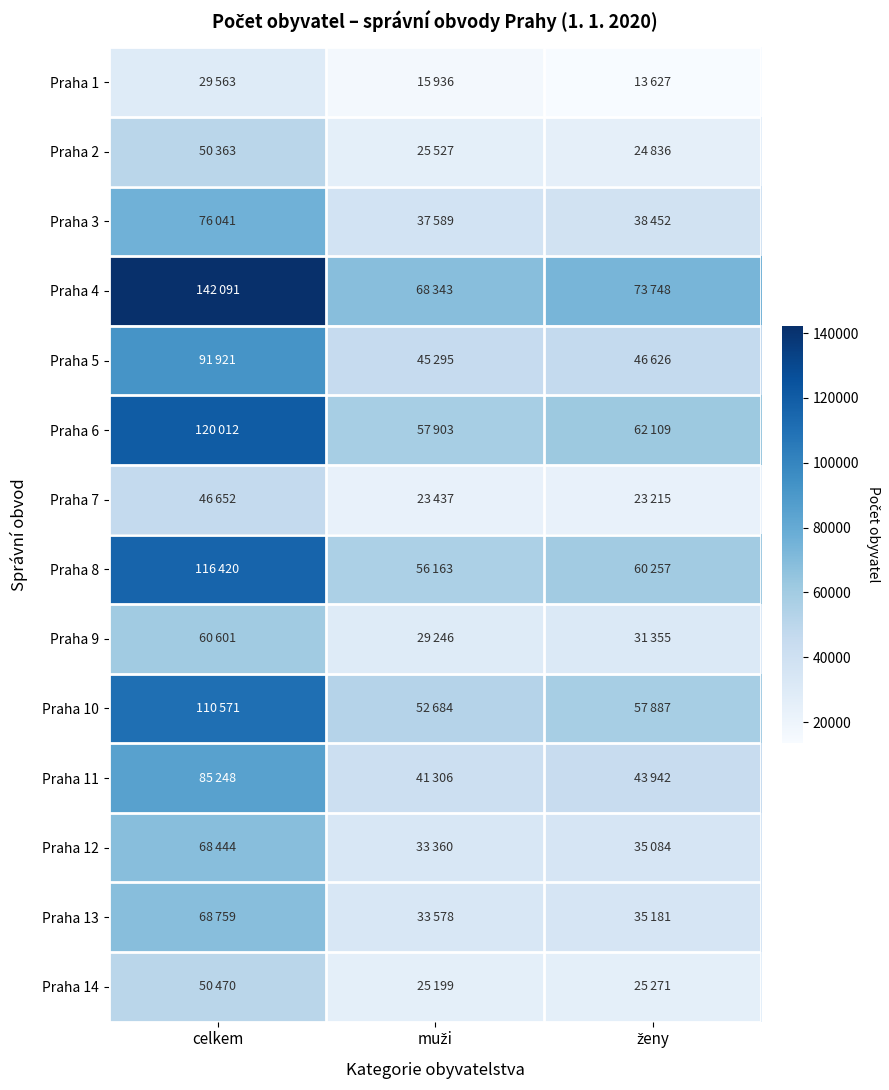

Which series has the widest spread of values?

Praha 4